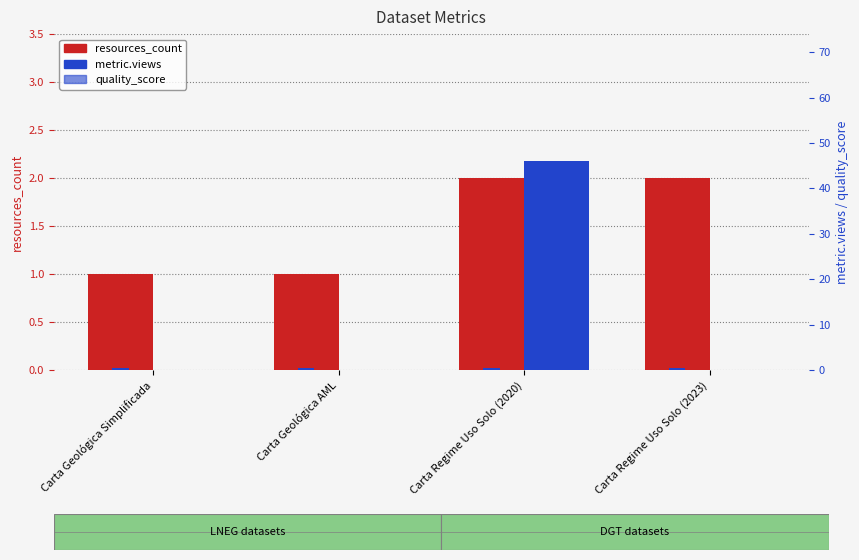

At how many categories does at least one series exceed 20?

1